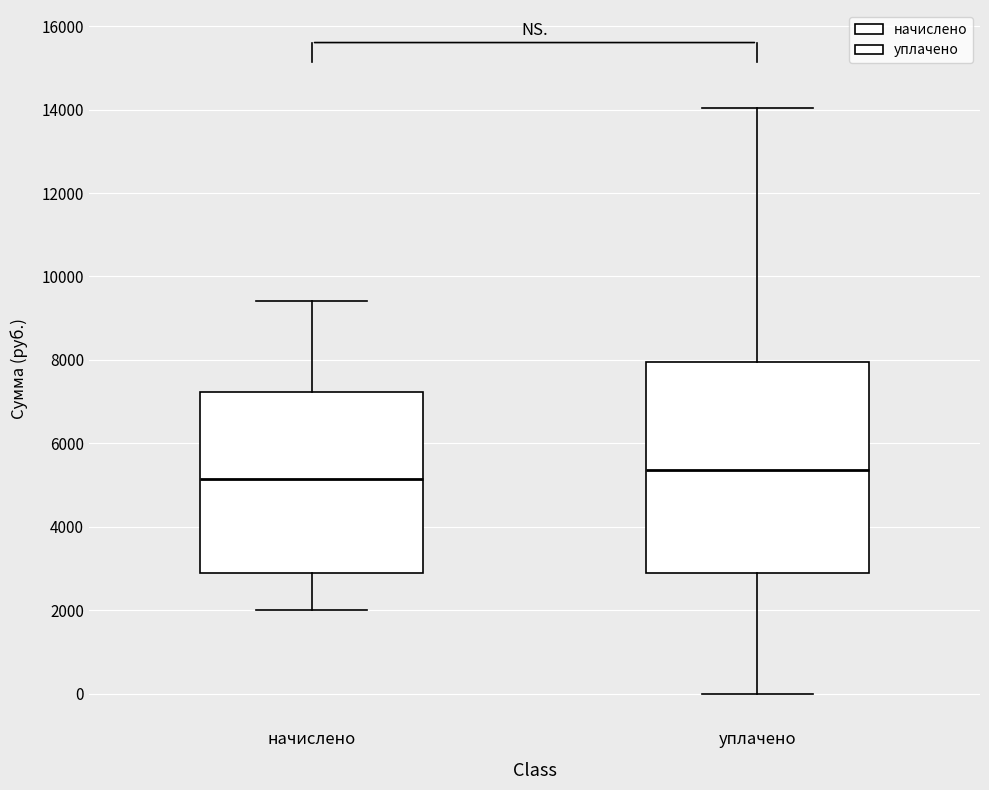

Reading left to right, transcribe this box plot: for each box, give where its median line is, the range the box spans, and where its two whiskers end, as read against the y-axis. The values are not printed on the chart, so give them approximately, as read against the axis.

начислено: median 5200, box 2800 to 7200, whiskers 2000 to 9400
уплачено: median 5400, box 2800 to 8000, whiskers 0 to 14000